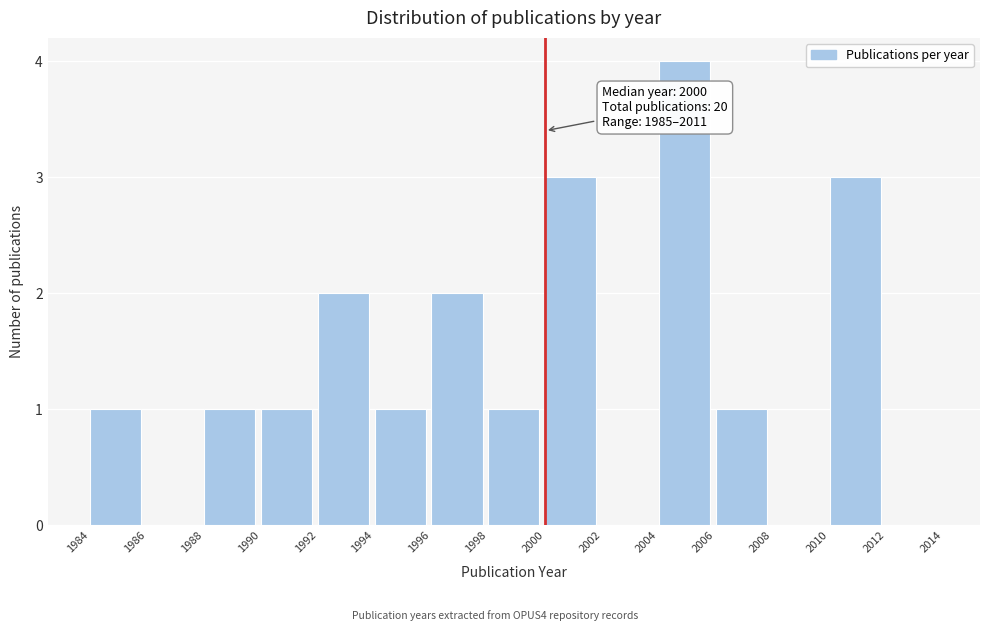

Which range on the x-axis has the tallest bar?

2004 to 2006